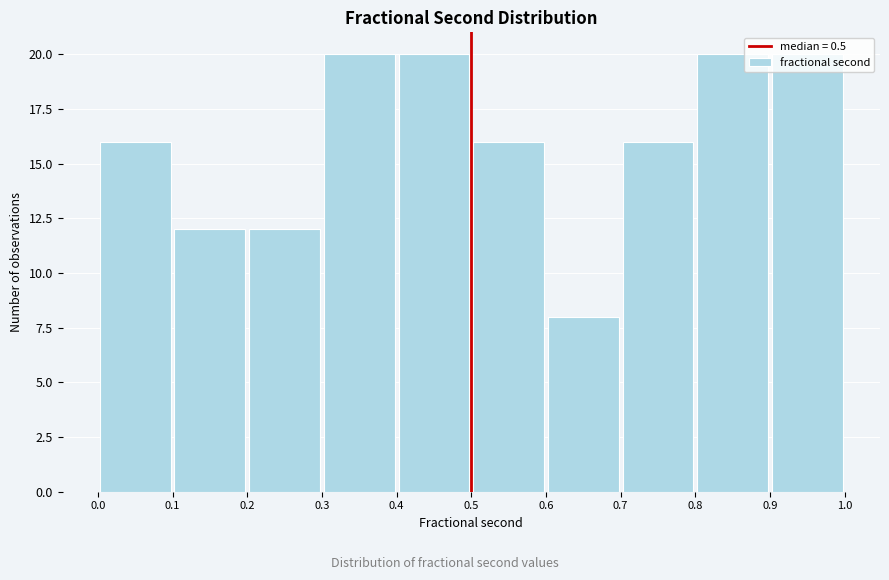

Reading left to right, list every bar in this chart as the range it spans on the x-axis followed by its height. The values are not printed on the chart, so give them approximately, as read against the axis.

0.0 to 0.1: 16
0.1 to 0.2: 12
0.2 to 0.3: 12
0.3 to 0.4: 20
0.4 to 0.5: 20
0.5 to 0.6: 16
0.6 to 0.7: 8
0.7 to 0.8: 16
0.8 to 0.9: 20
0.9 to 1.0: 20